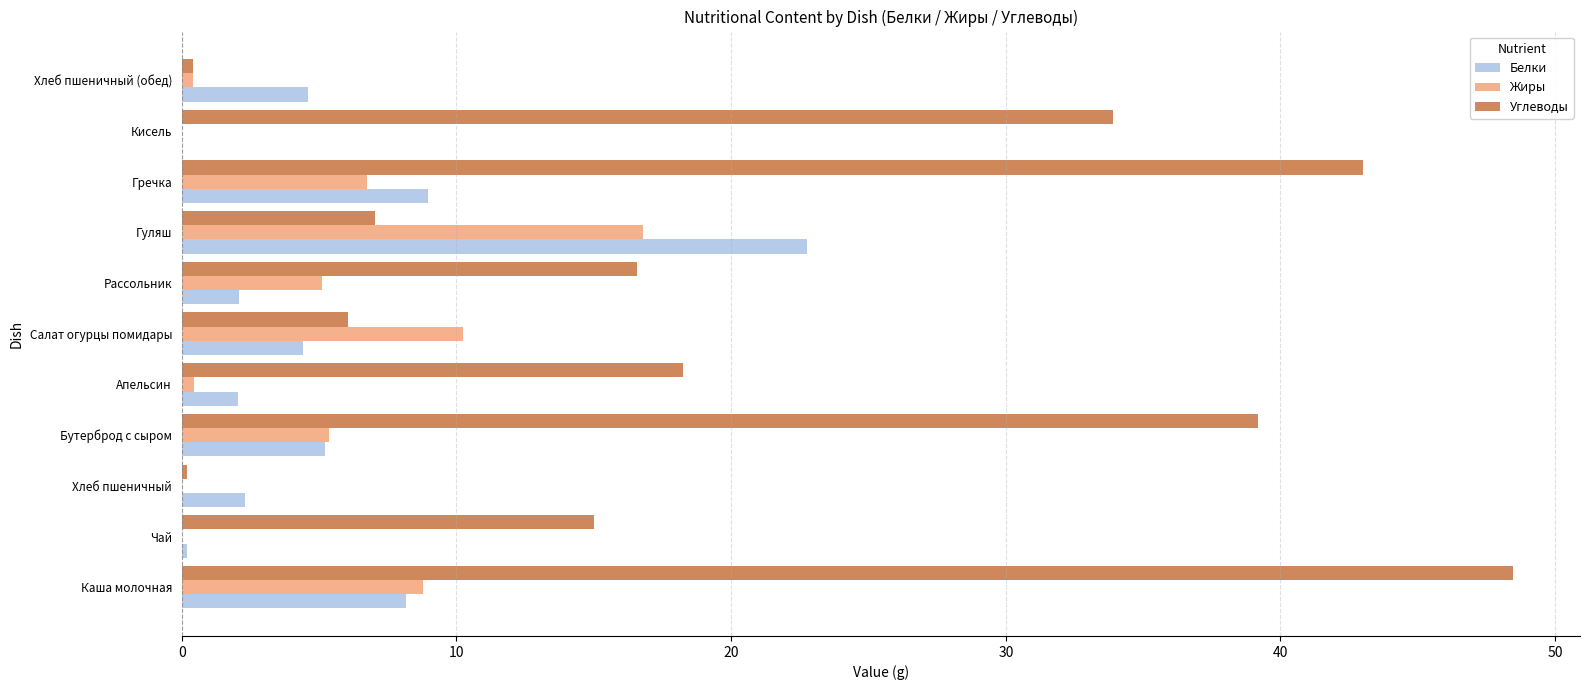

Is it true that Углеводы equals 9.5 at Салат огурцы помидары?

False